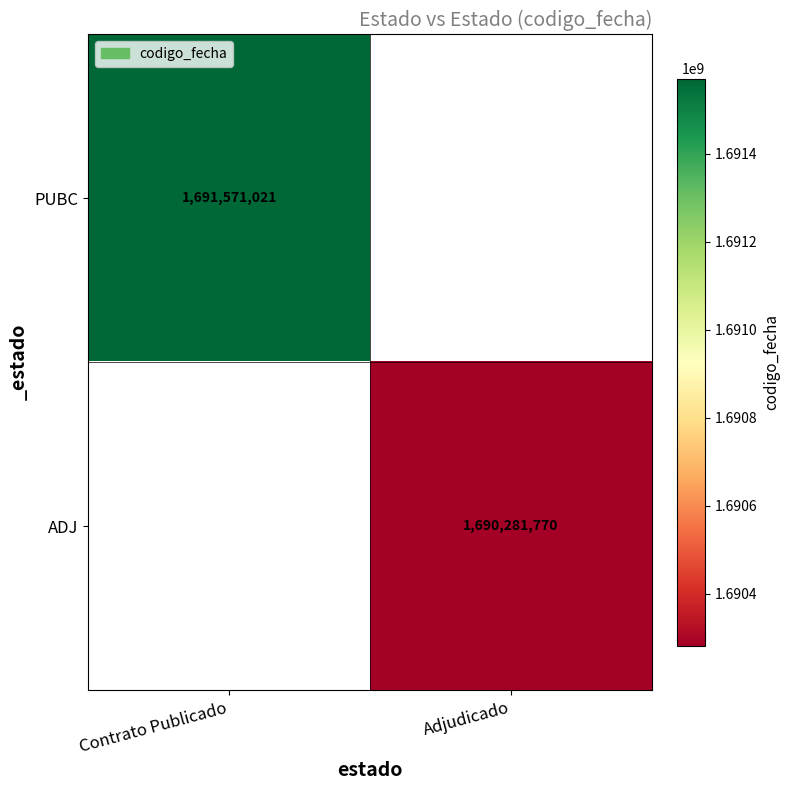

The value of ADJ at Adjudicado is 2291705504. True or false?

False